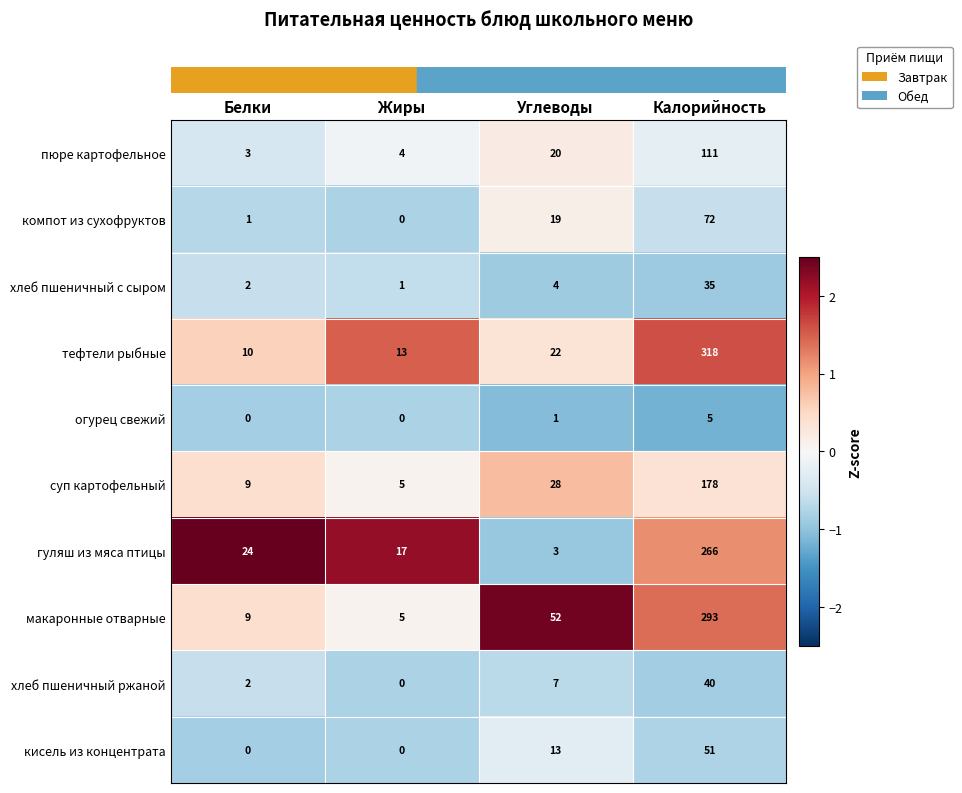

True or false: макаронные отварные has a value of 7 at Жиры.

False